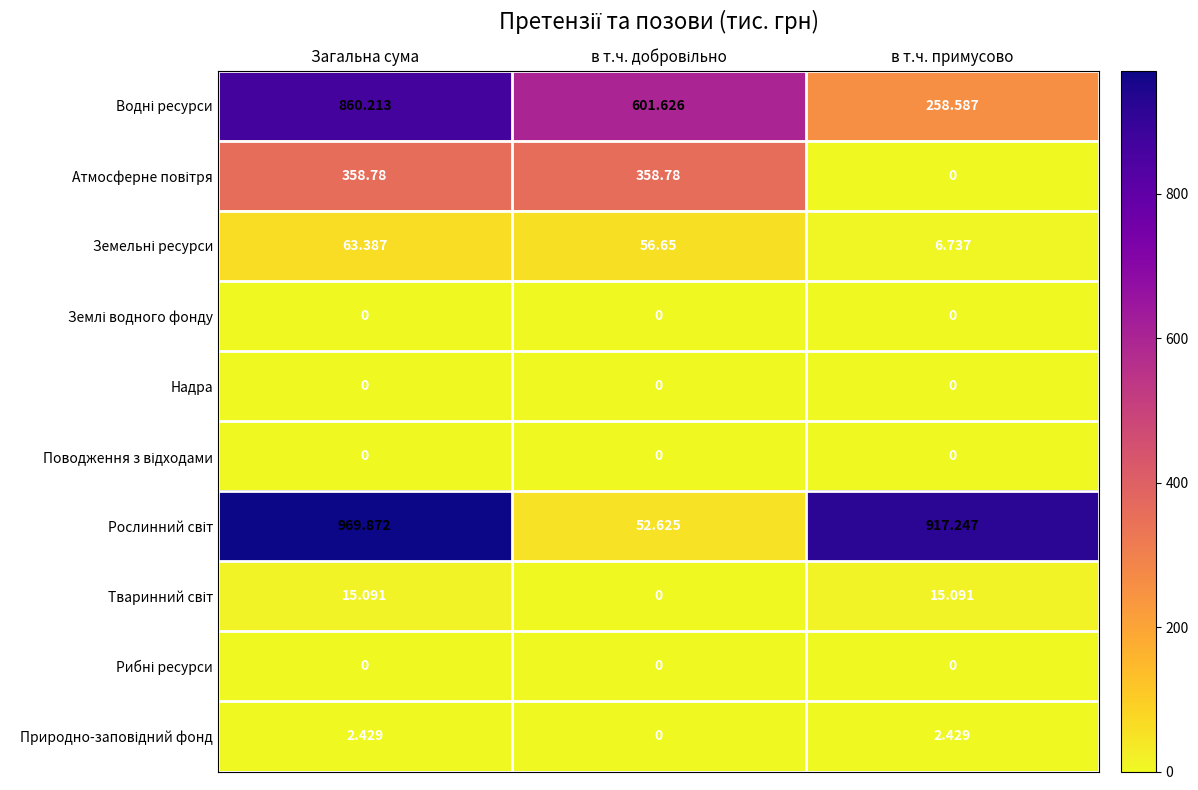

At which category is the sum across all series the highest?

Загальна сума